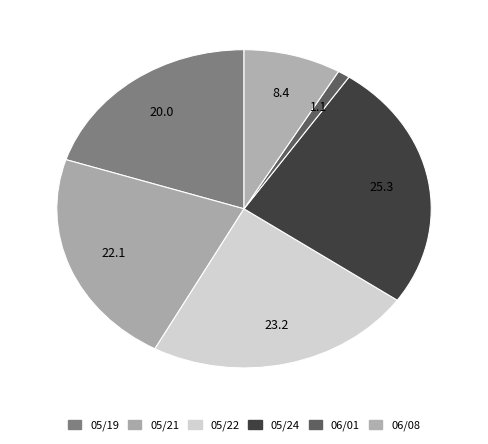

Between 06/01 and 06/08, which is larger?

06/08